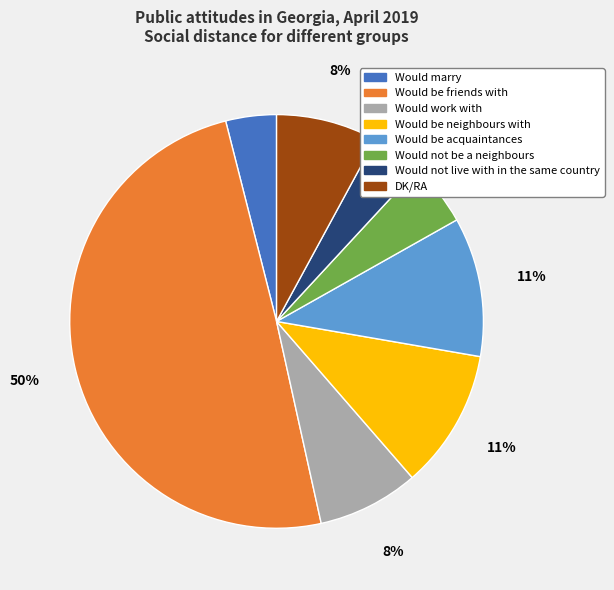

Which slice is the largest?

Would be friends with